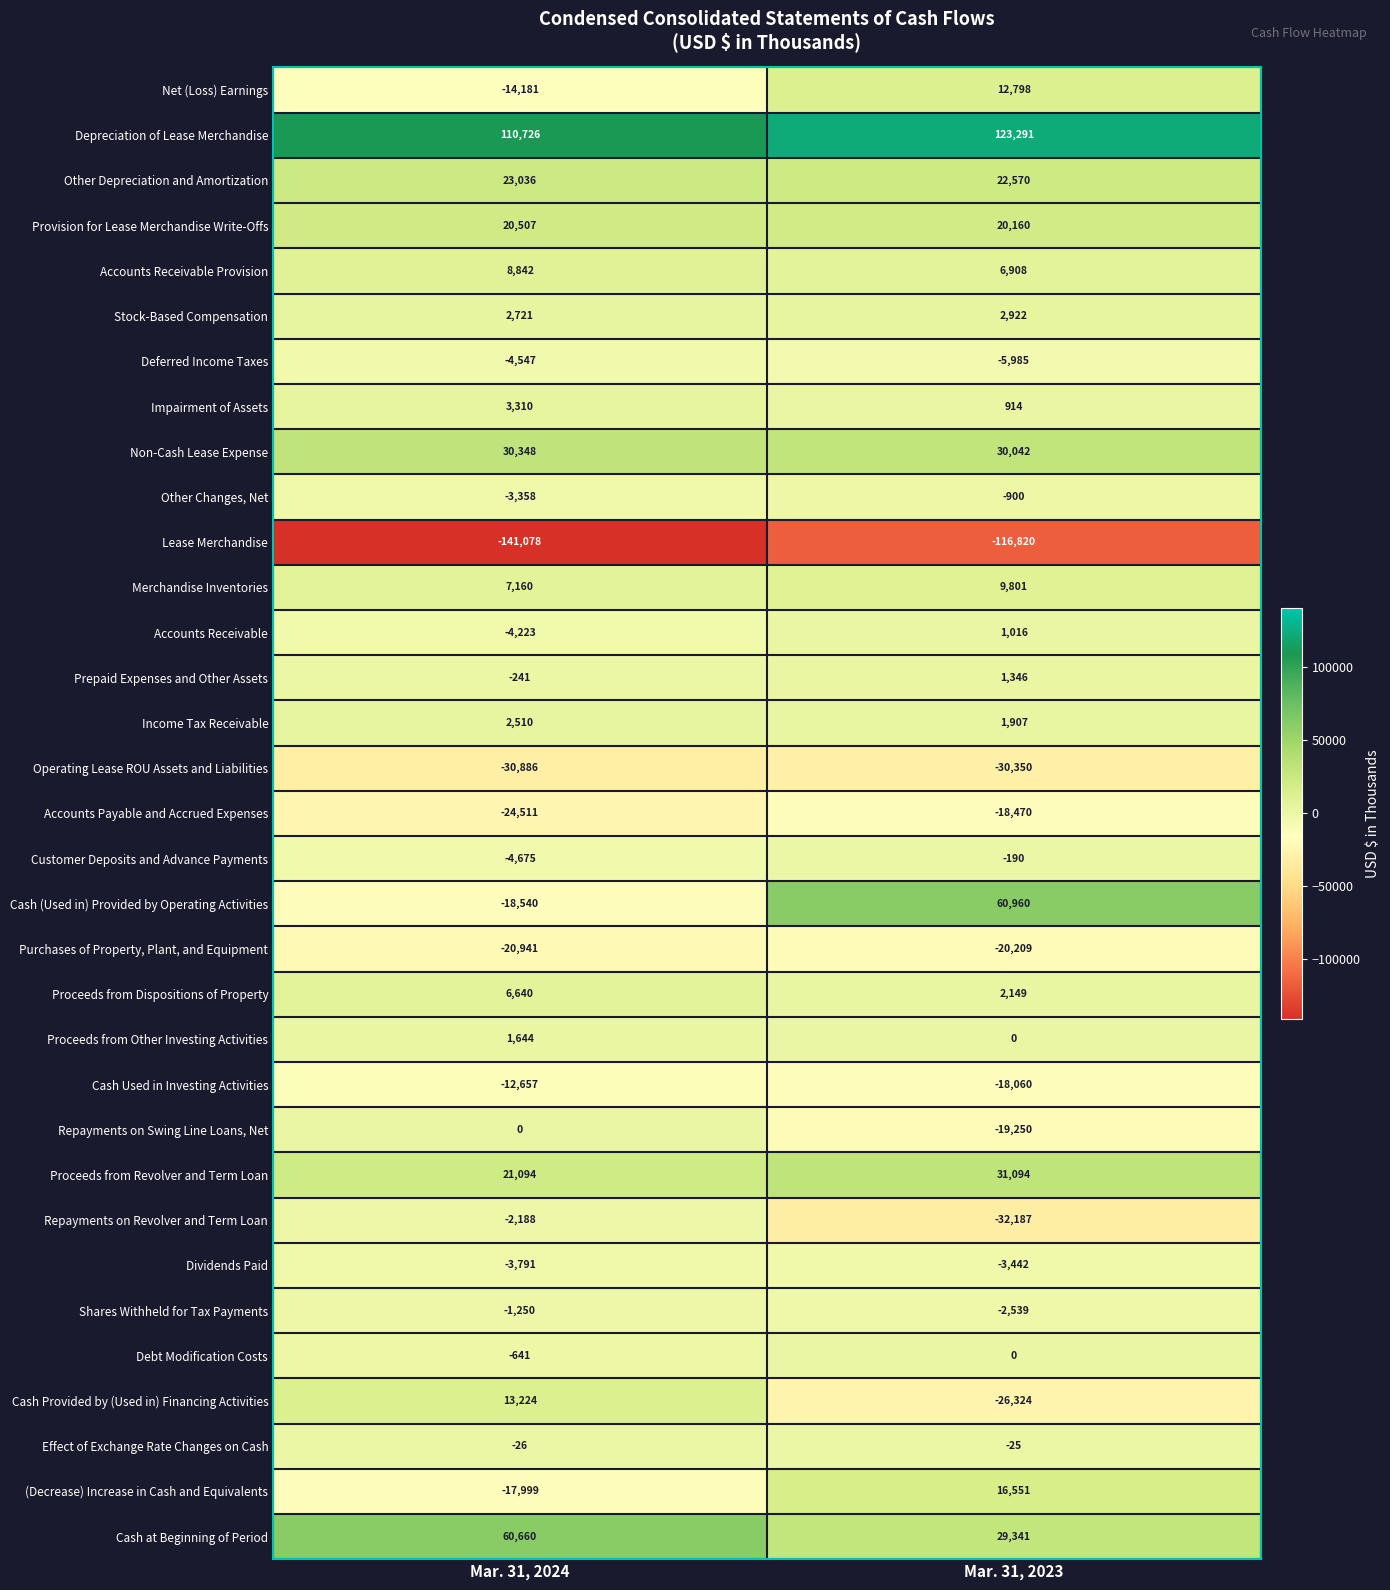

What is the difference between the Accounts Receivable values at Mar. 31, 2024 and Mar. 31, 2023?

5239